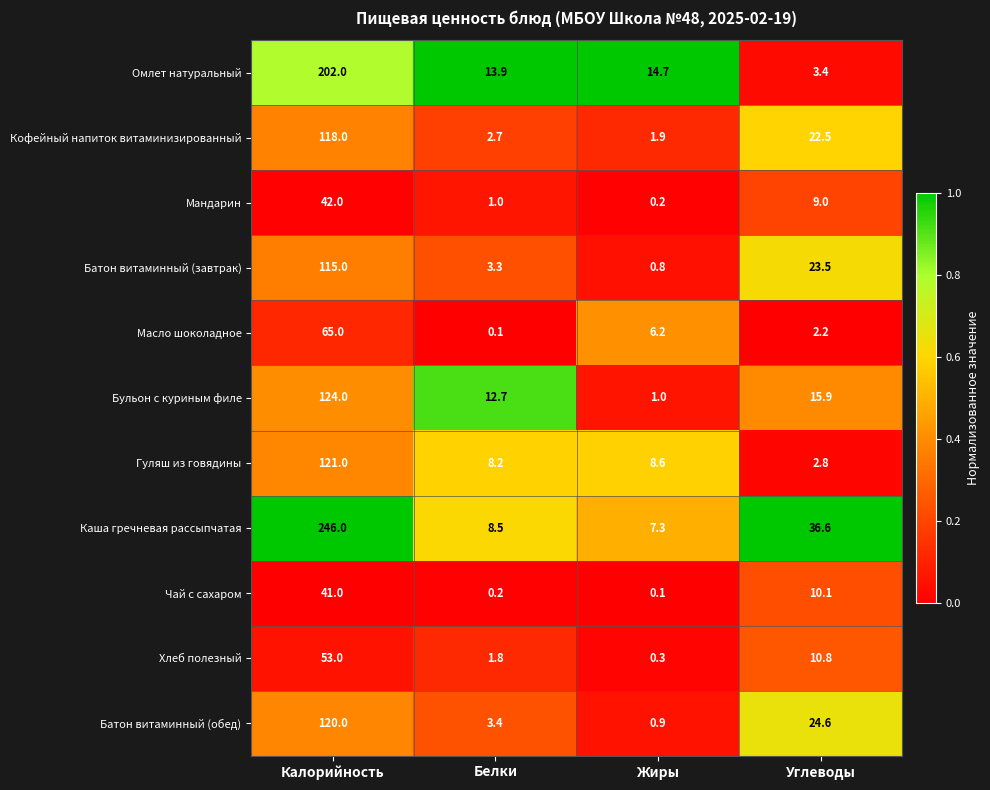

The Хлеб полезный series shows 53.0 at Калорийность. True or false?

True